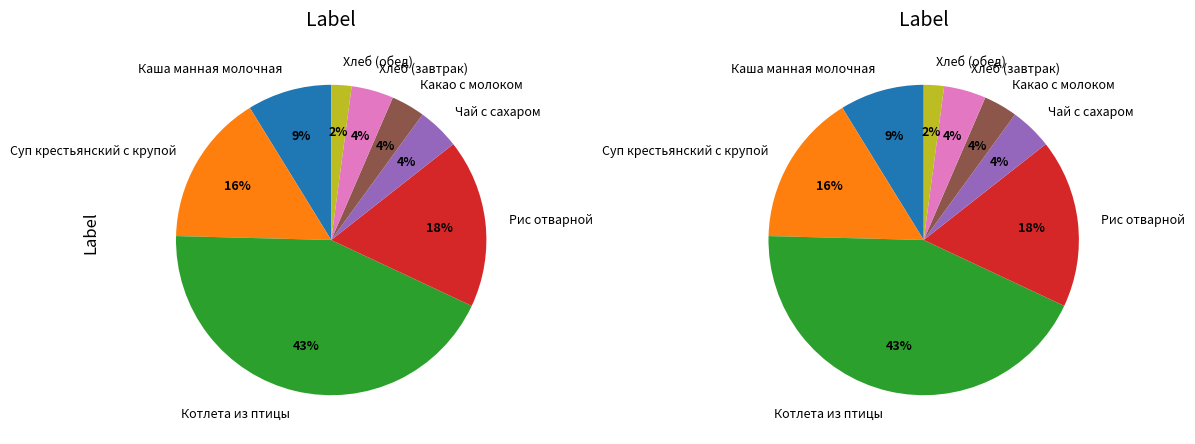

Which slice is the largest?

Котлета из птицы